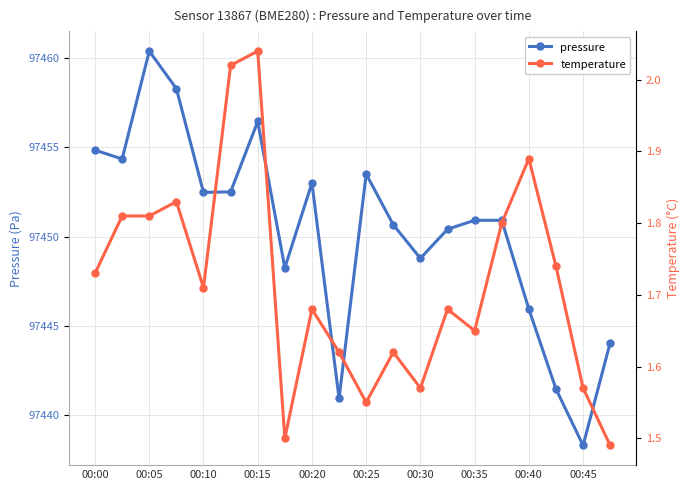

What is the lowest value of the pressure series?

97438.3